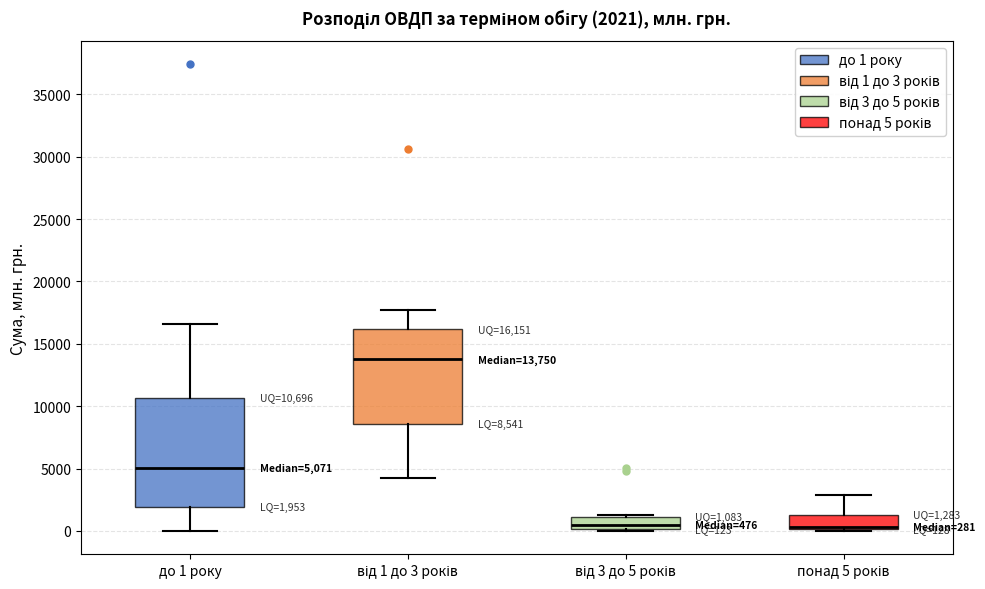

Which box is the tallest, from its lower edge to its upper edge?

до 1 року